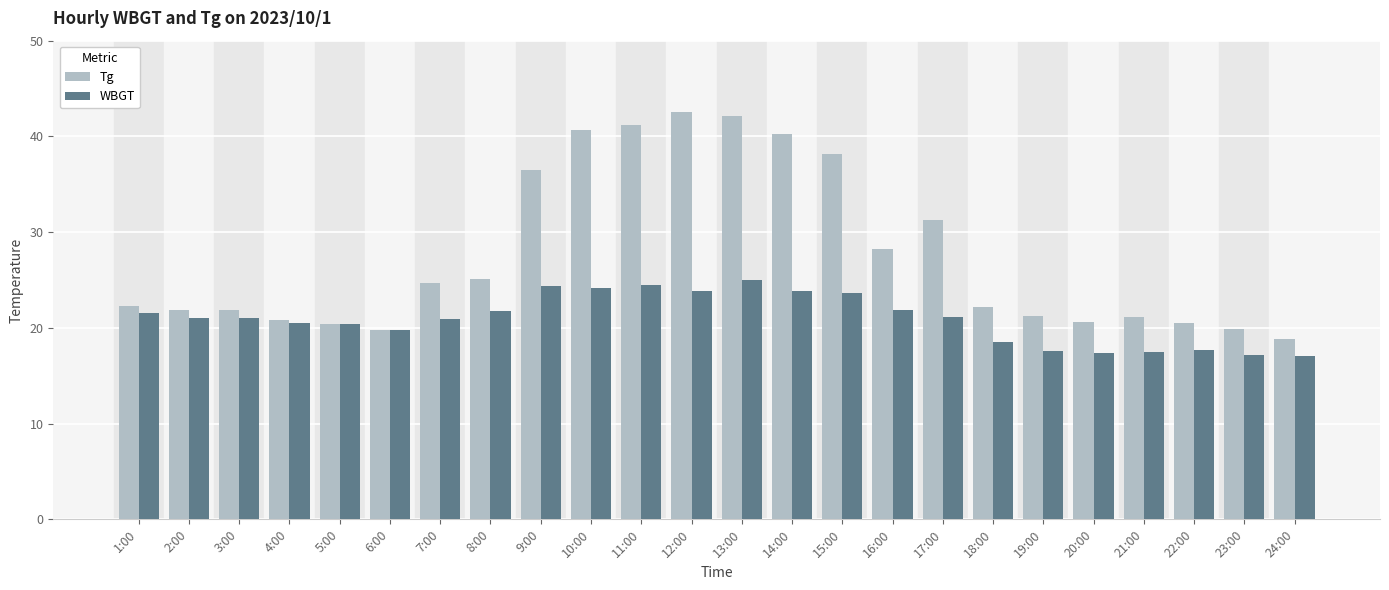

List the series in order of their peak value, highest first.

Tg, WBGT